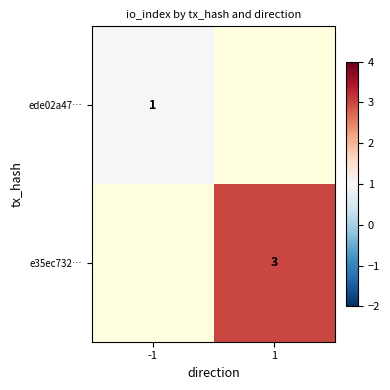

Is the value of e35ec732… at 1 greater than the value of ede02a47… at -1?

Yes